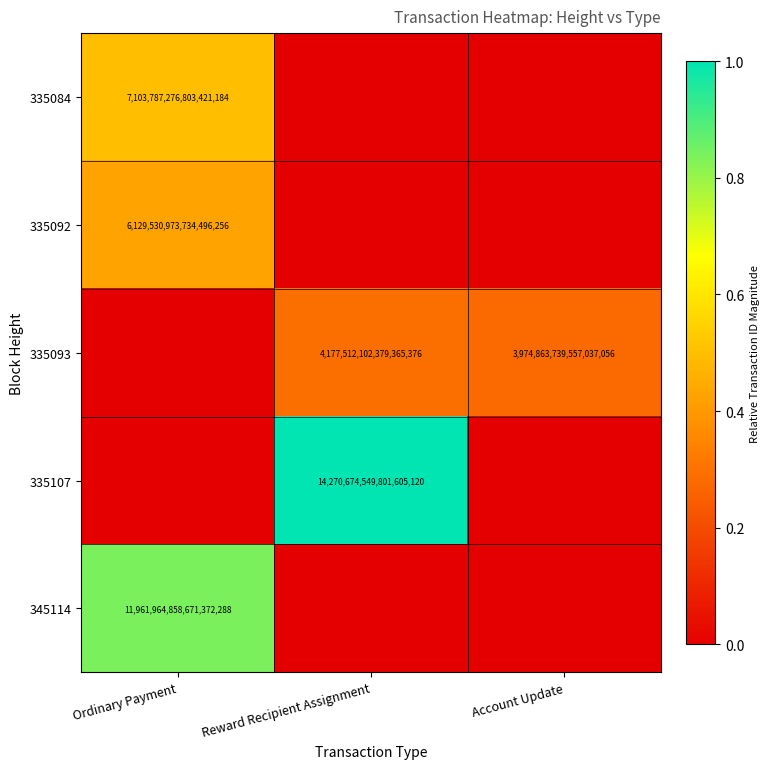

Which label corresponds to the smallest value in the chart?

Reward Recipient Assignment